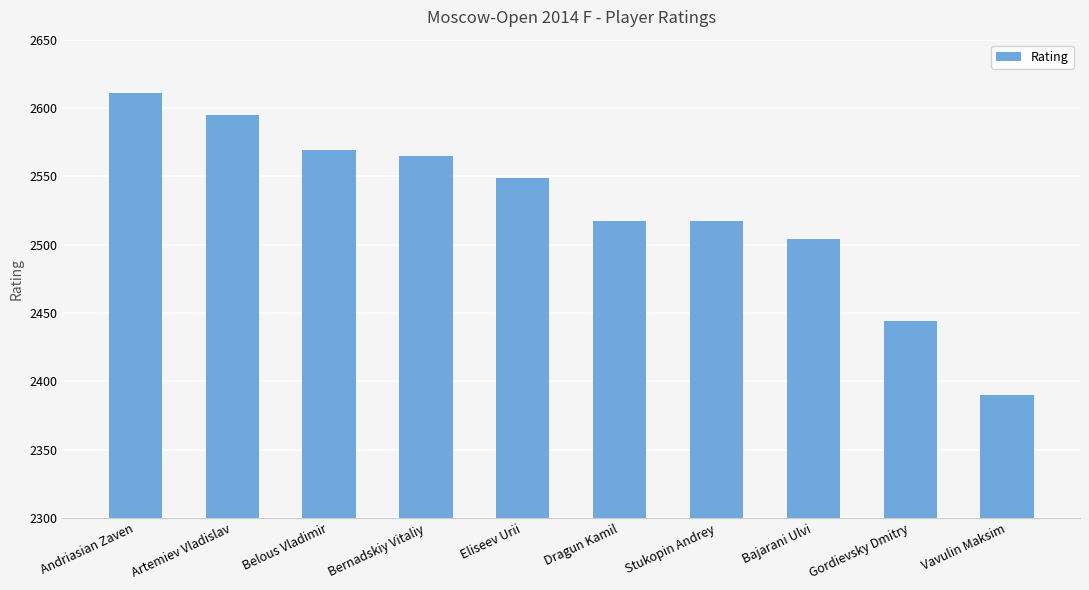

The value at Belous Vladimir is 1066. True or false?

False